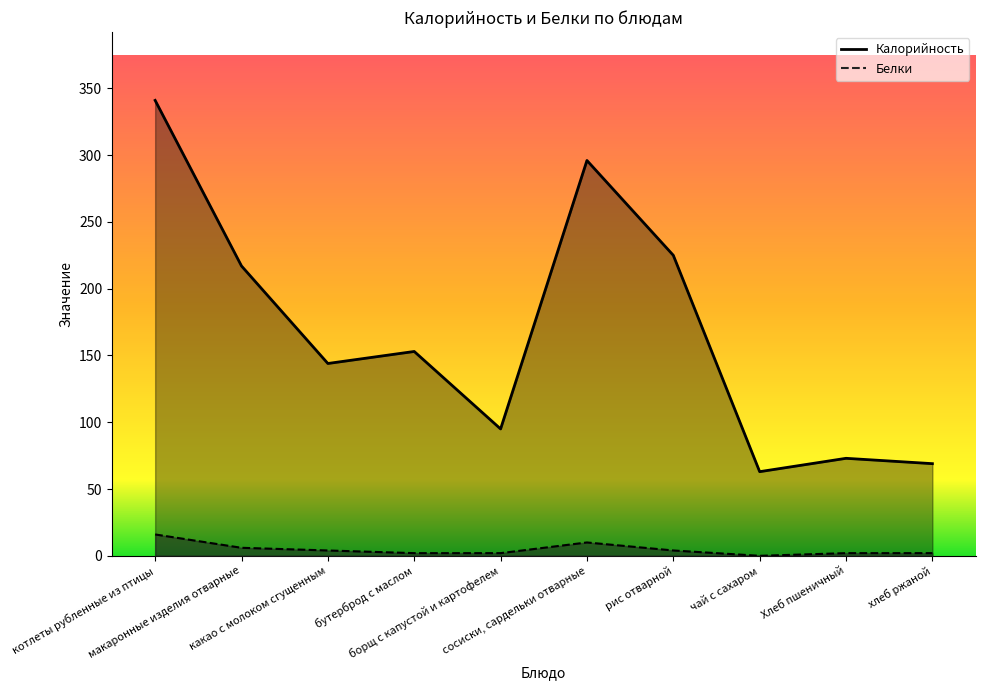

Reading left to right, what are all the values shown in this chart?

Калорийность: котлеты рубленные из птицы=341	макаронные изделия отварные=217	какао с молоком сгущенным=144	бутерброд с маслом=153	борщ с капустой и картофелем=95	сосиски, сардельки отварные=296	рис отварной=225	чай с сахаром=63	Хлеб пшеничный=73	хлеб ржаной=69
Белки: котлеты рубленные из птицы=16	макаронные изделия отварные=6	какао с молоком сгущенным=4	бутерброд с маслом=2	борщ с капустой и картофелем=2	сосиски, сардельки отварные=10	рис отварной=4	чай с сахаром=0	Хлеб пшеничный=2	хлеб ржаной=2